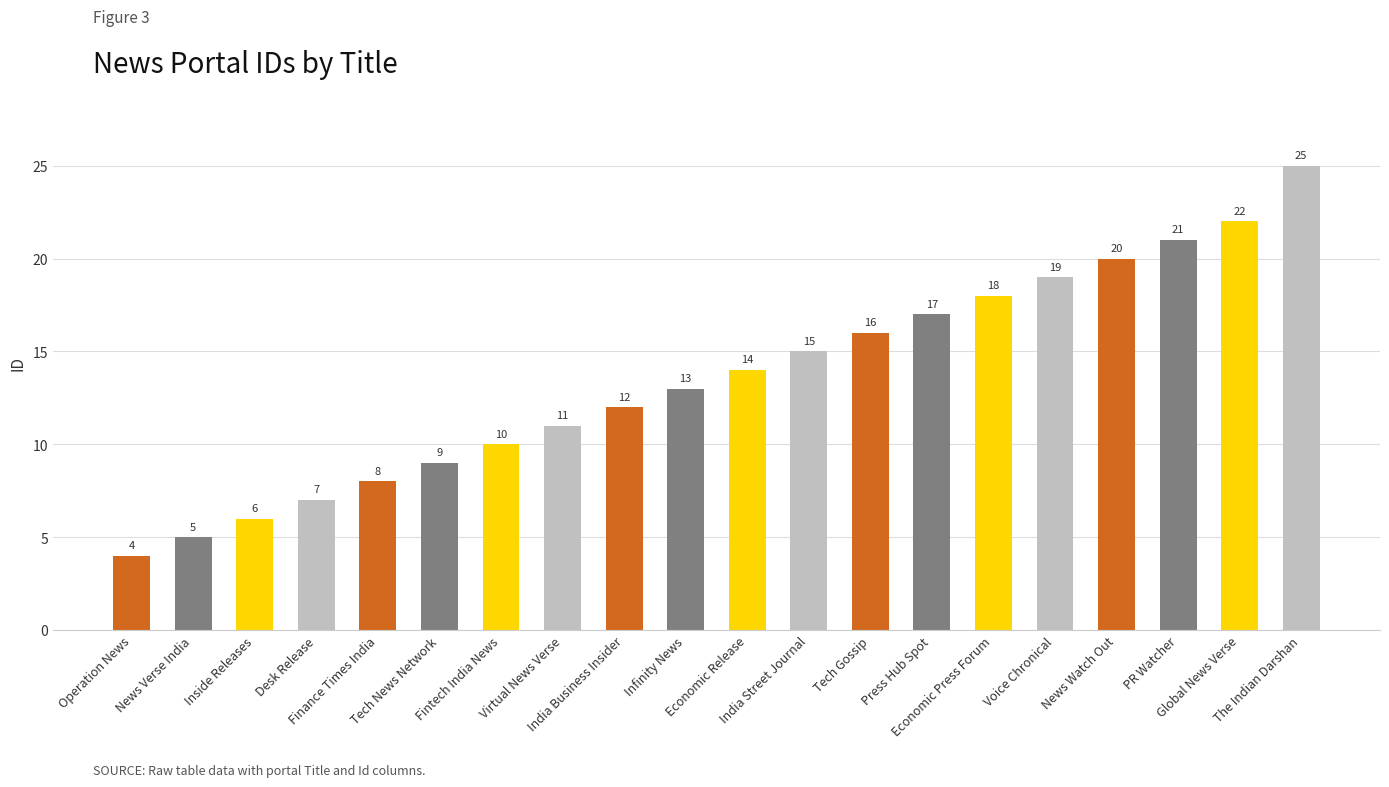

True or false: the data shows 17 at Virtual News Verse.

False